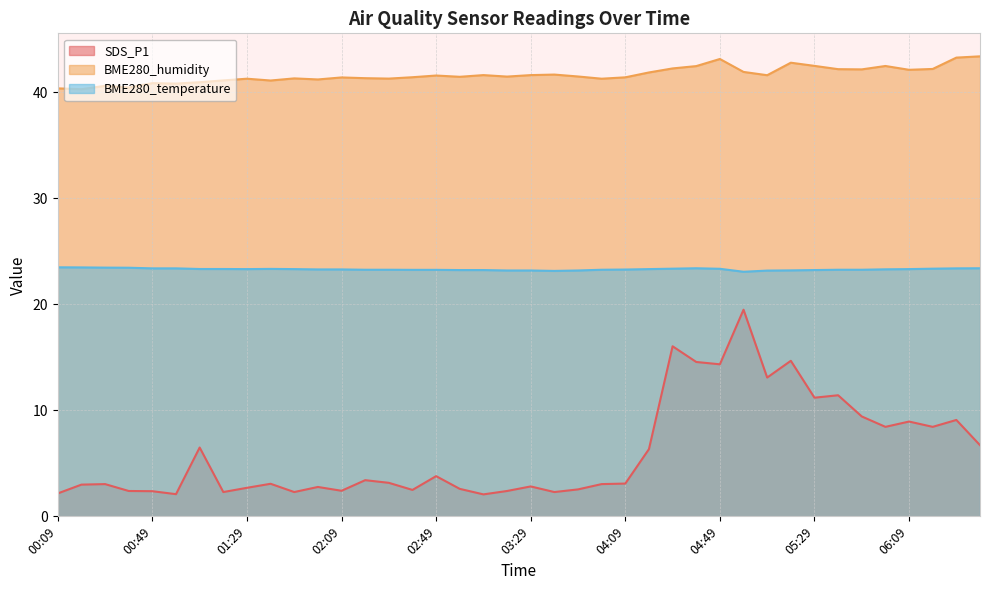

The SDS_P1 series shows 2.4 at 00:49. True or false?

True